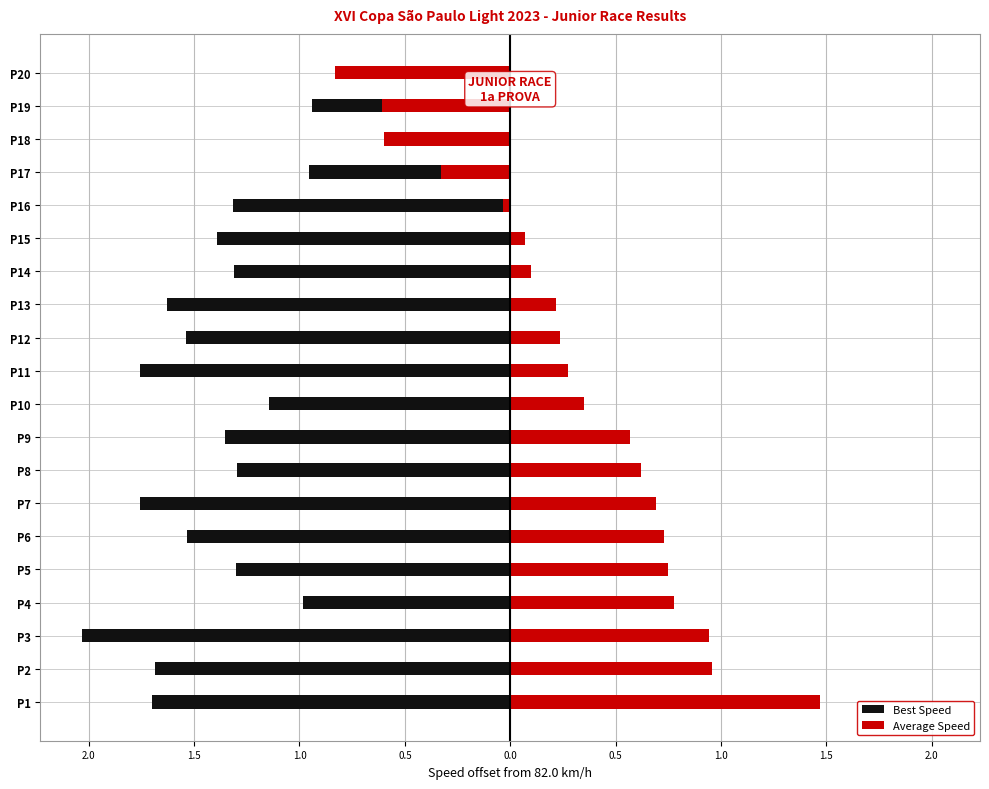

List the series in order of their overall mean, lowest first.

Best Speed, Average Speed